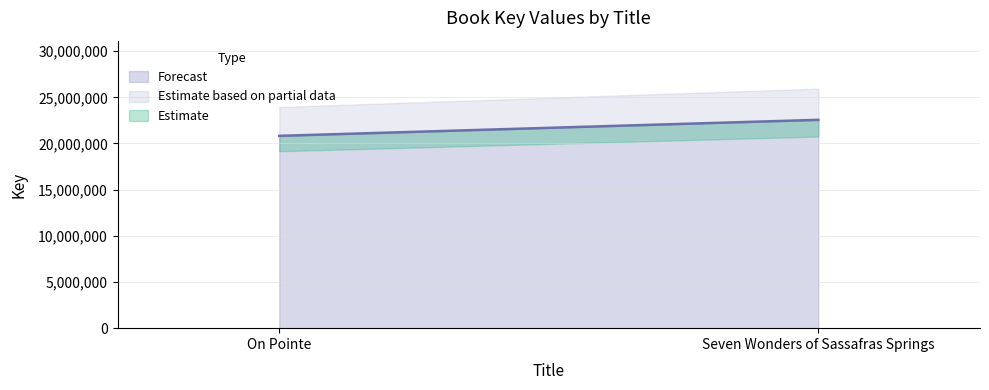

Which category has the highest value across all series?

Seven Wonders of Sassafras Springs